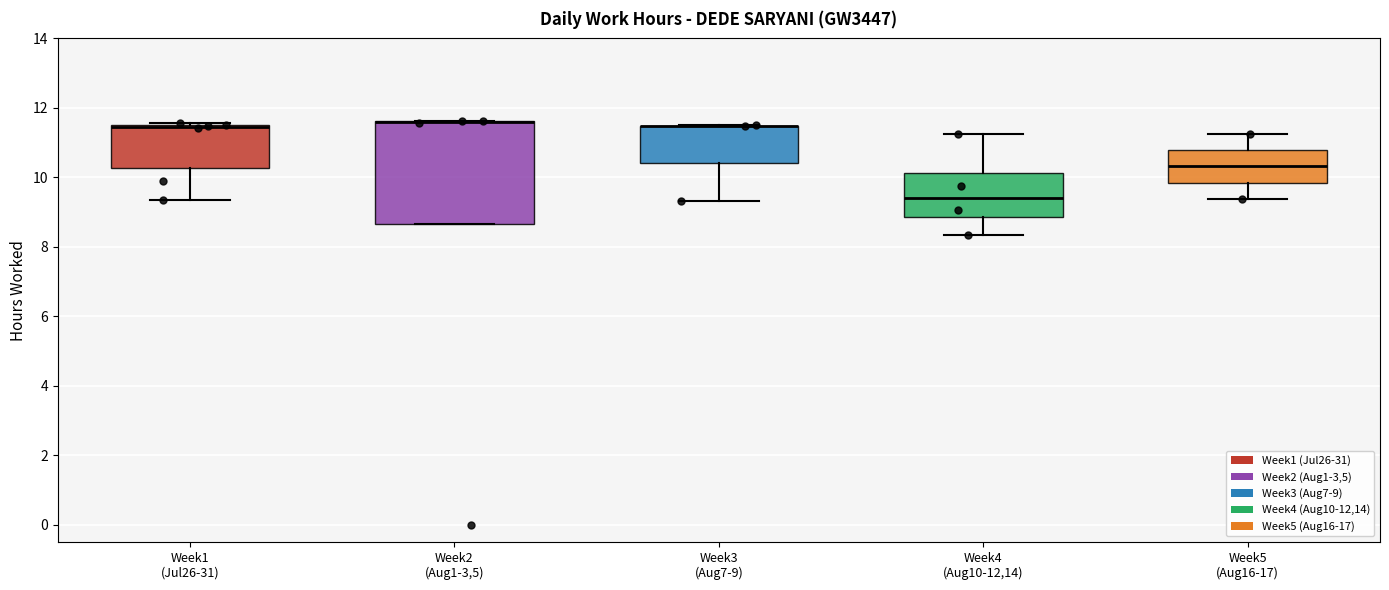

Which box is the tallest, from its lower edge to its upper edge?

Week2 (Aug1-3,5)